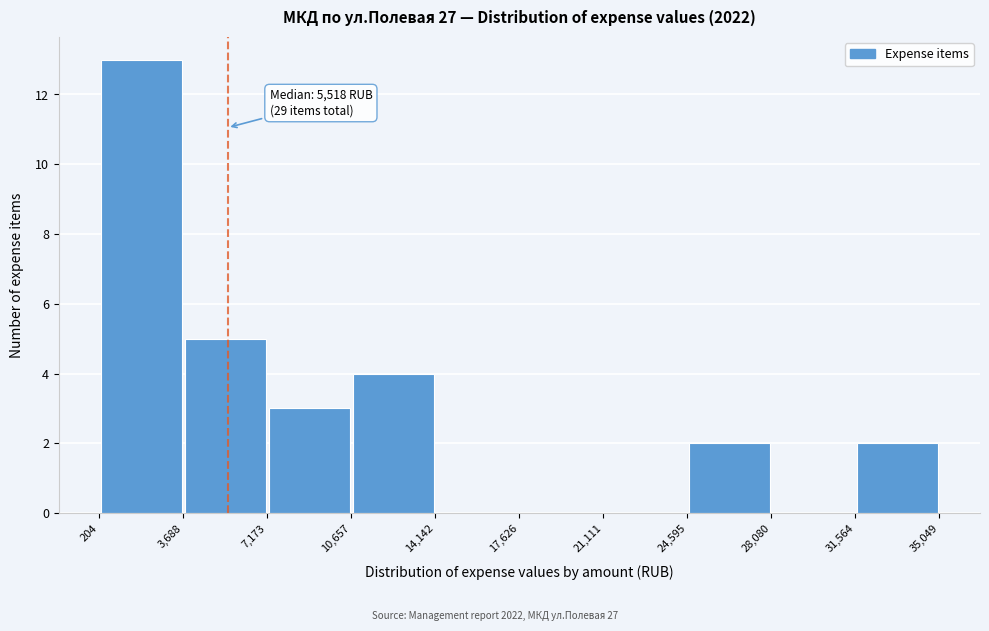

Over which range of the x-axis is the bar tallest?

204 to 3,688